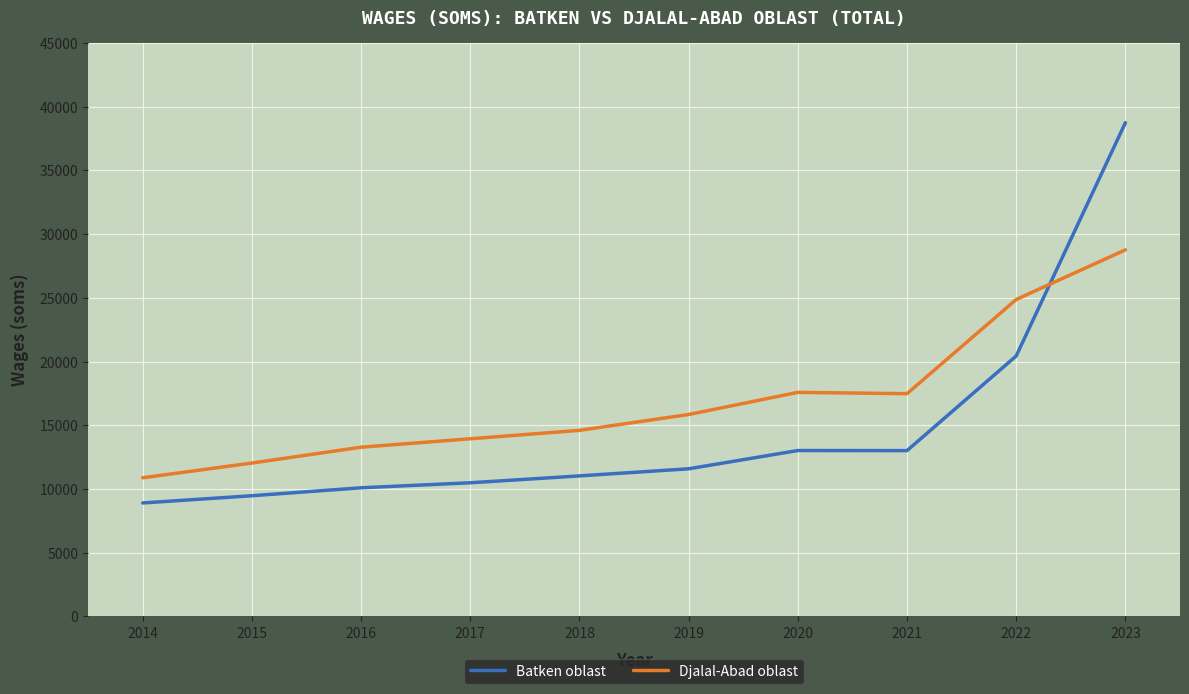

Where do Batken oblast and Djalal-Abad oblast first cross each other?

2022 and 2023